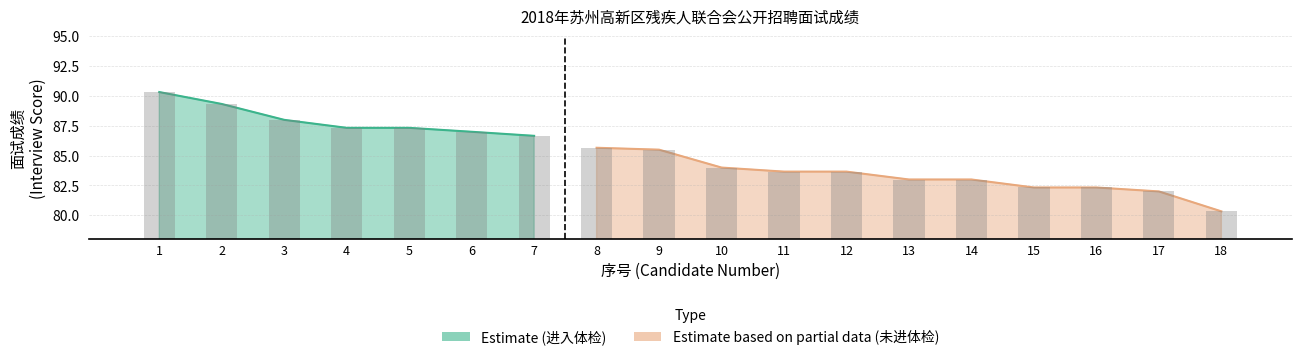

Where does the data first go above 7?

1